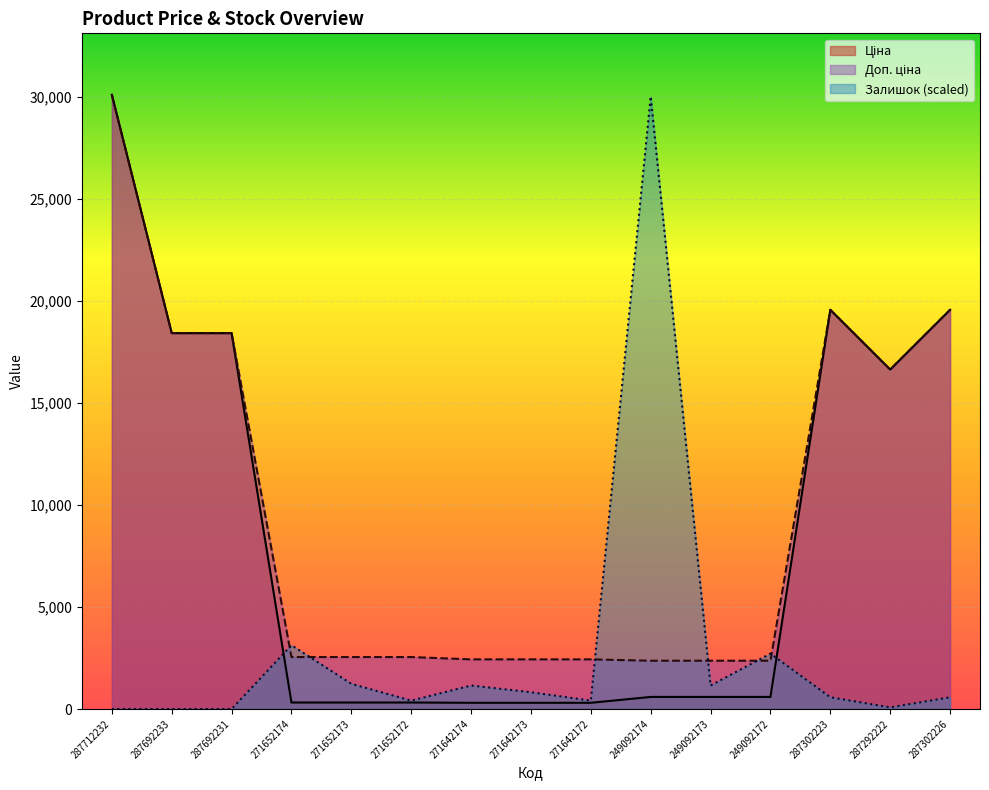

What is the sum of all Ціна values?

126353.2